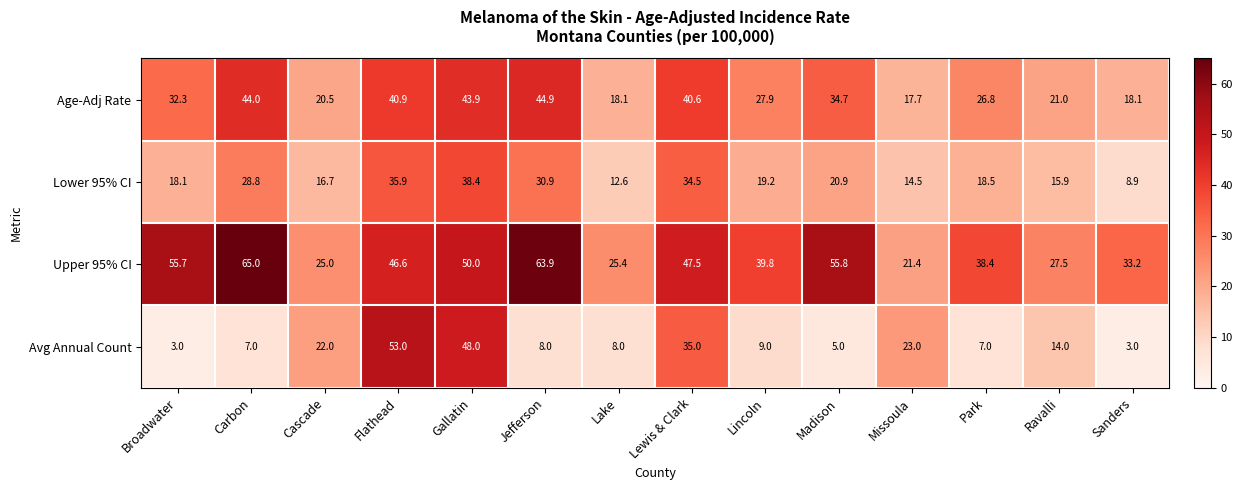

What is the maximum value shown in the chart?

65.0